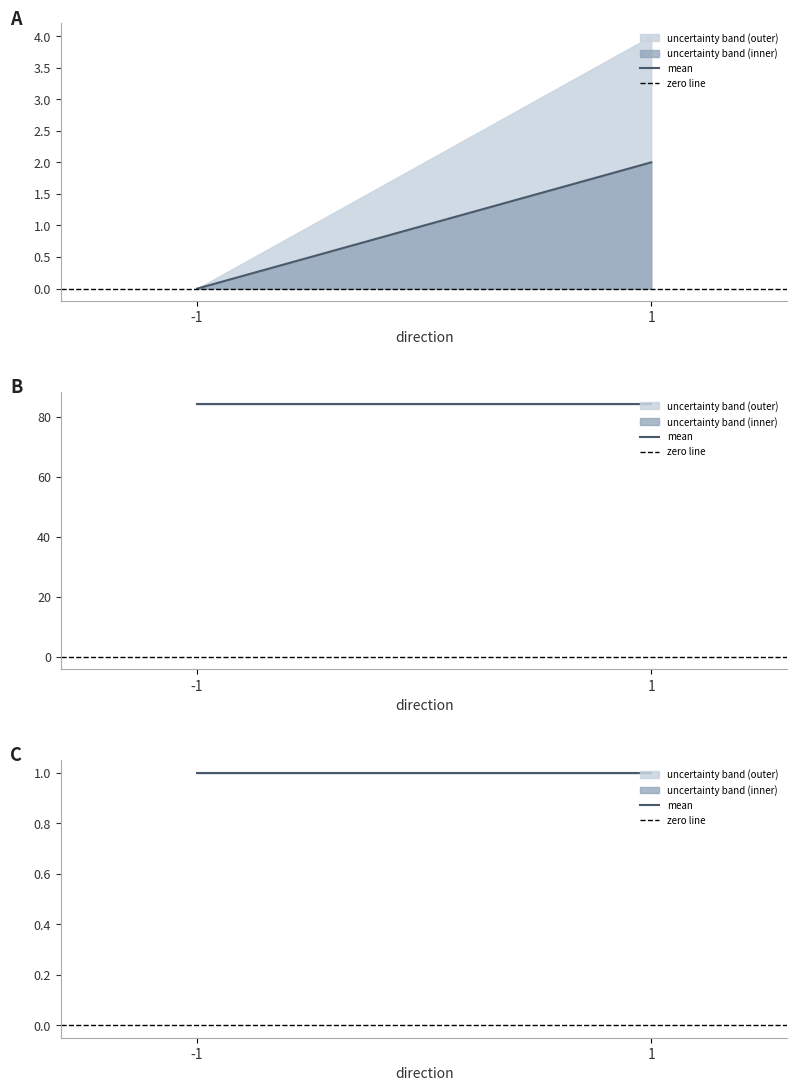

Which series has the largest total across all categories?

mean